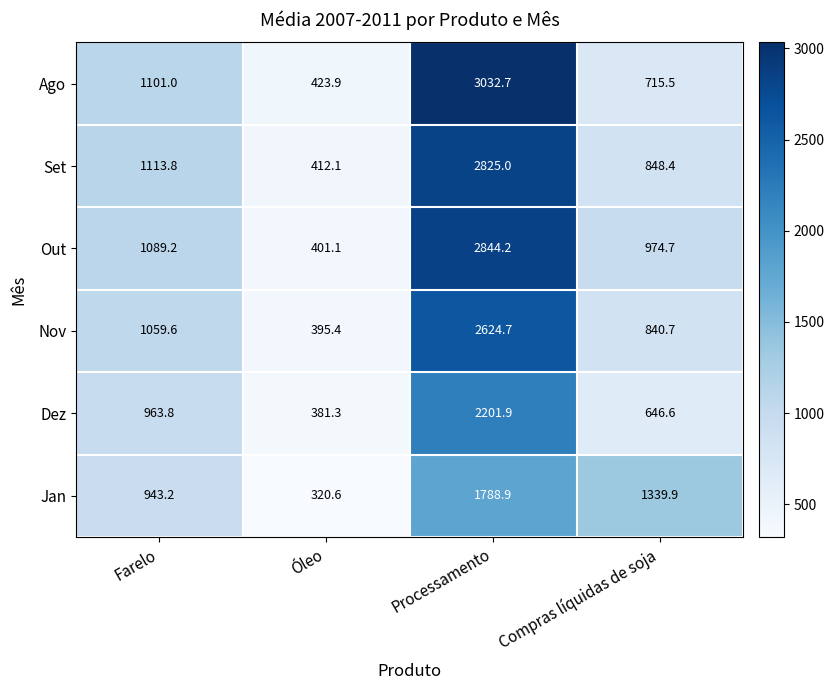

What is the smallest value displayed?

320.6